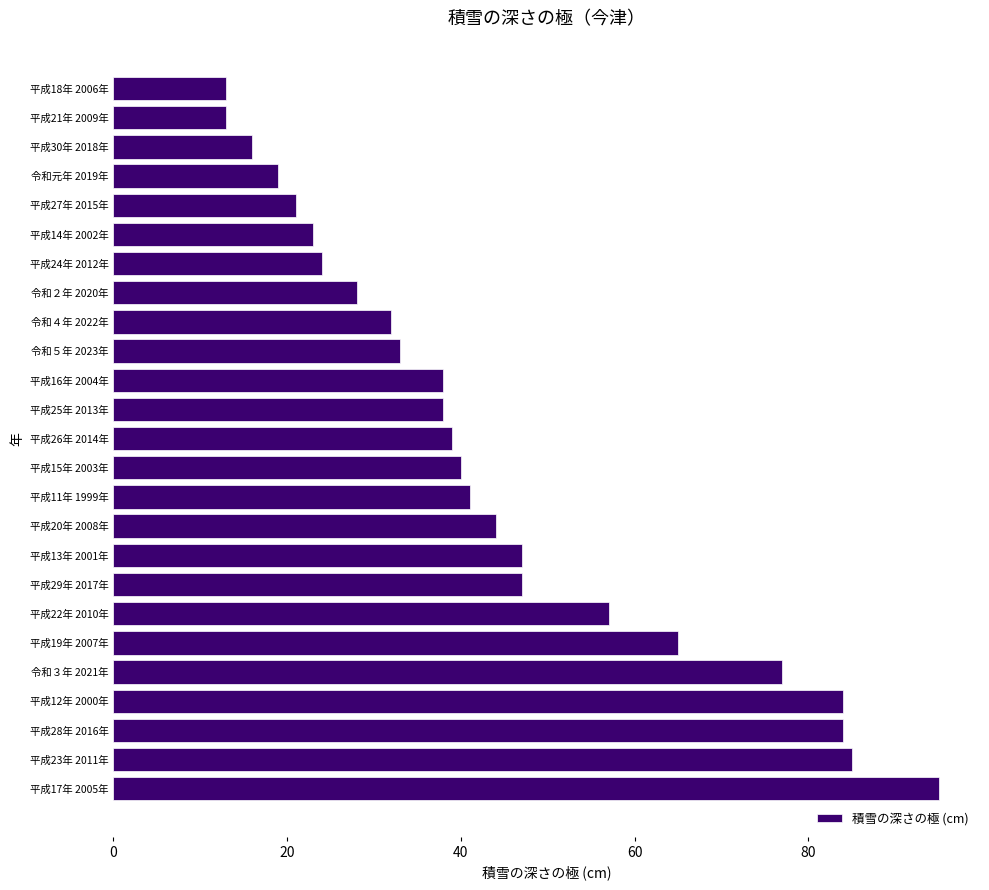

What is the ratio of the value at 令和３年 2021年 to the value at 令和４年 2022年?

2.4